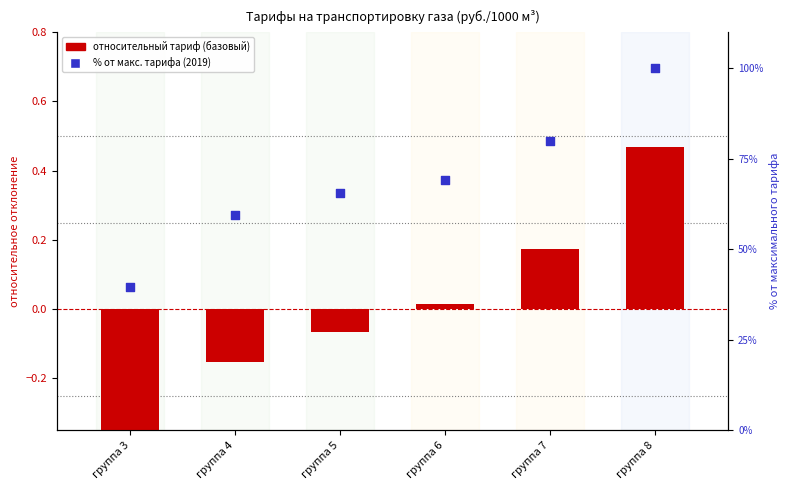

At which category is the sum across all series the highest?

группа 8